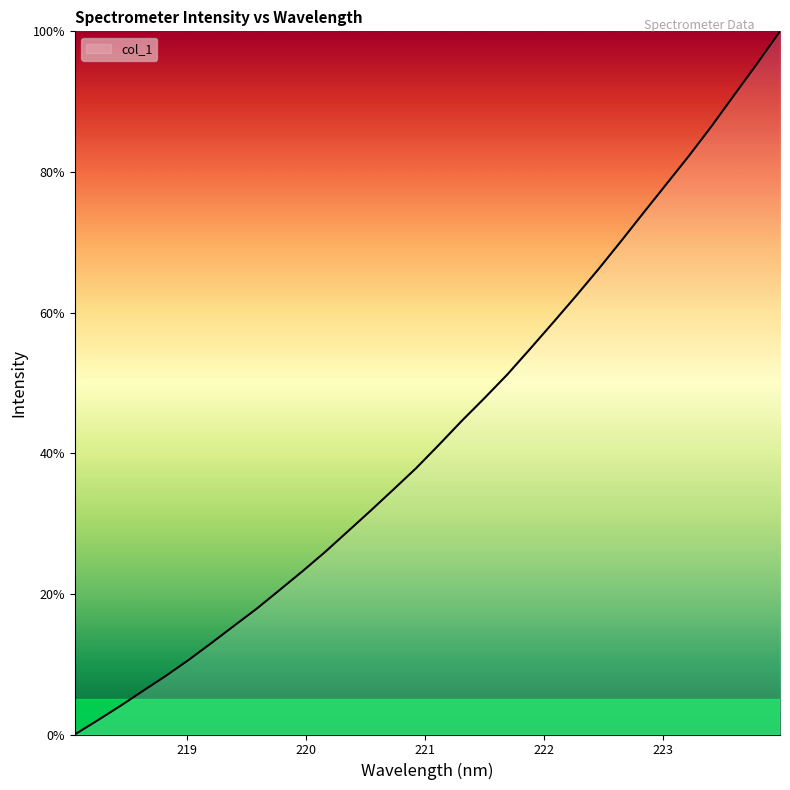

Reading left to right, list all the values displayed in this chart.

0.0	2.0	4.1	6.2	8.3	10.6	13.0	15.5	17.9	20.6	23.2	26.0	28.9	31.8	34.9	37.9	41.2	44.6	47.8	51.2	54.8	58.5	62.3	66.1	70.1	74.2	78.3	82.3	86.6	91.0	95.4	100.0